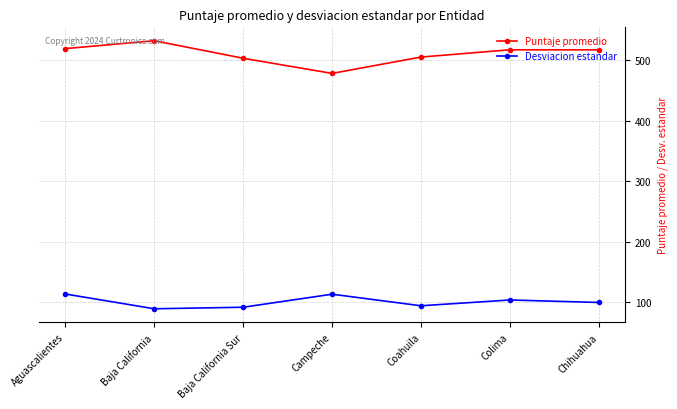

Where is the first local maximum for Desviacion estandar?

Campeche